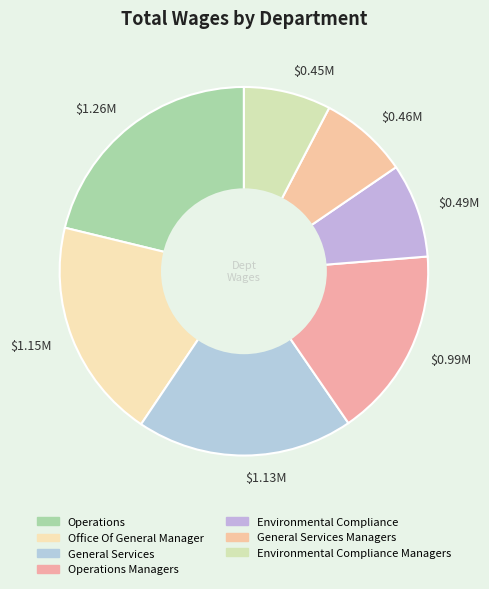

What is the largest slice in the pie chart?

$1.26M